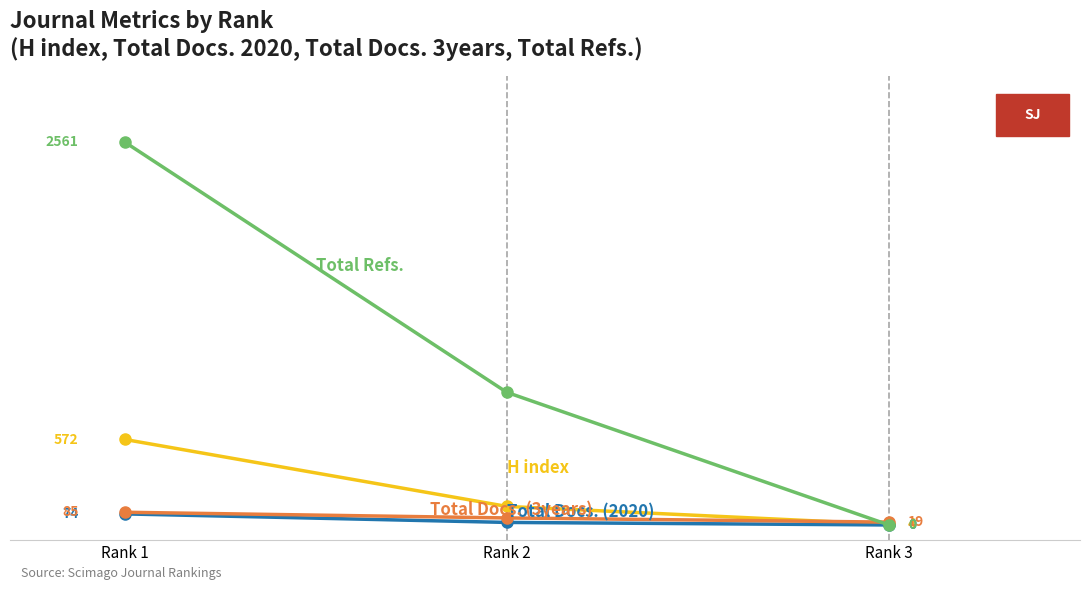

Which category has the lowest value across all series?

Rank 3